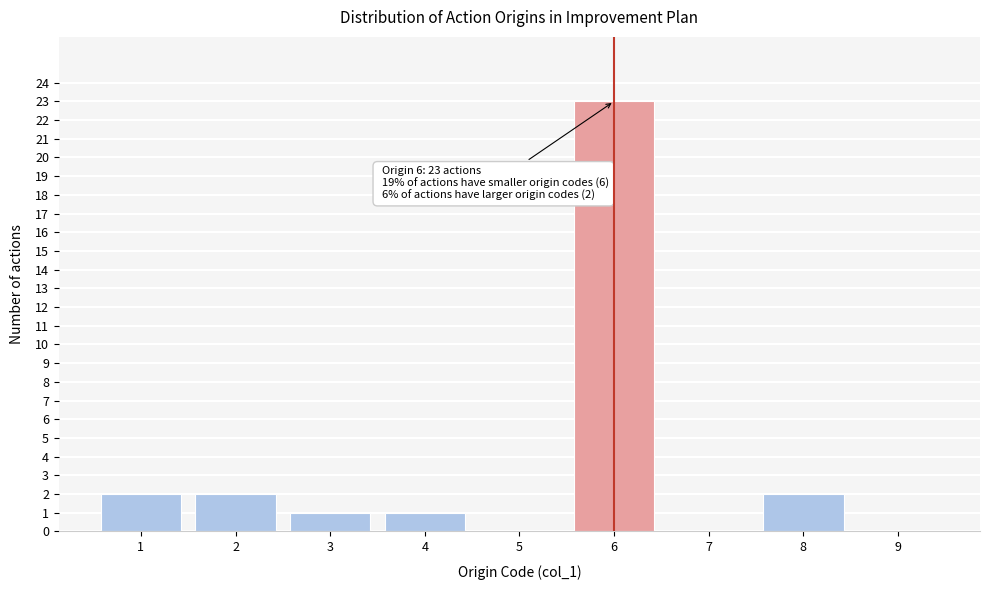

Reading left to right, transcribe all the data shown in this chart.

1=2	2=2	3=1	4=1	5=0	6=23	7=0	8=2	9=0